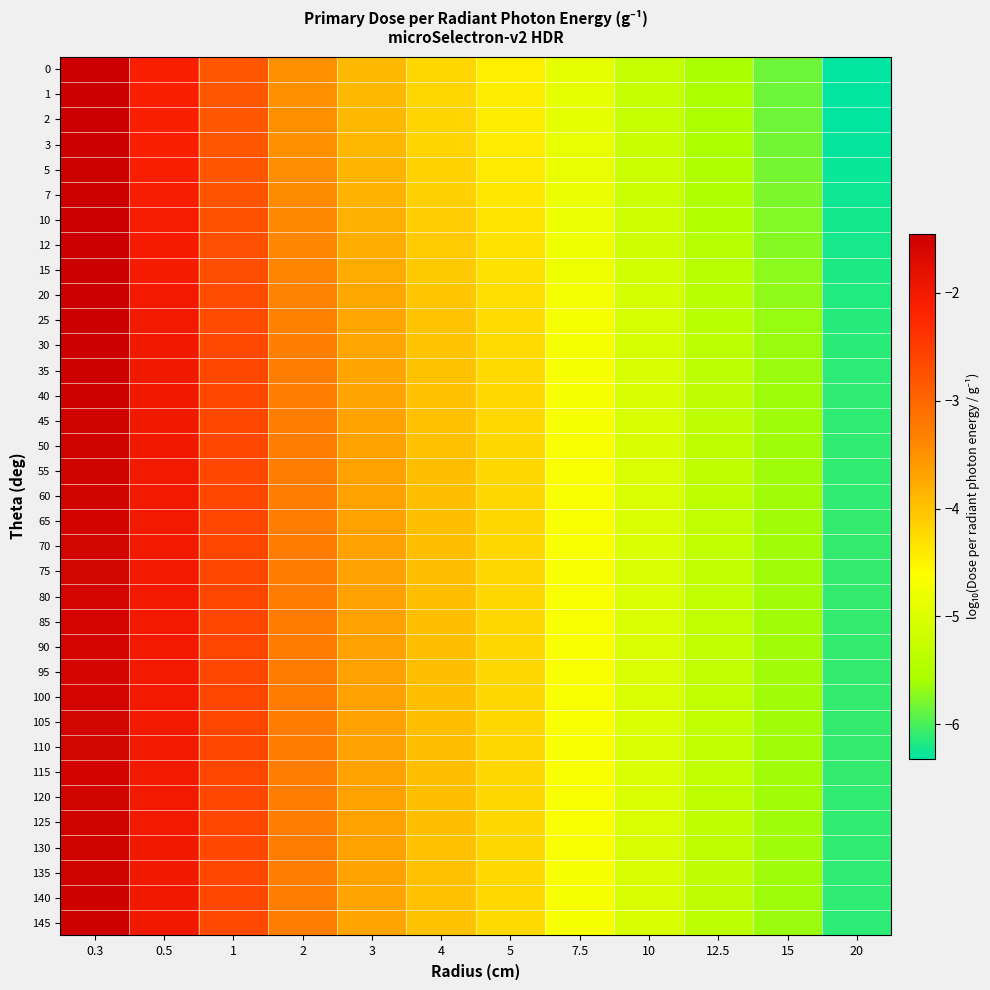

What is the spread (max minus min) of values at 12.5?

0.2